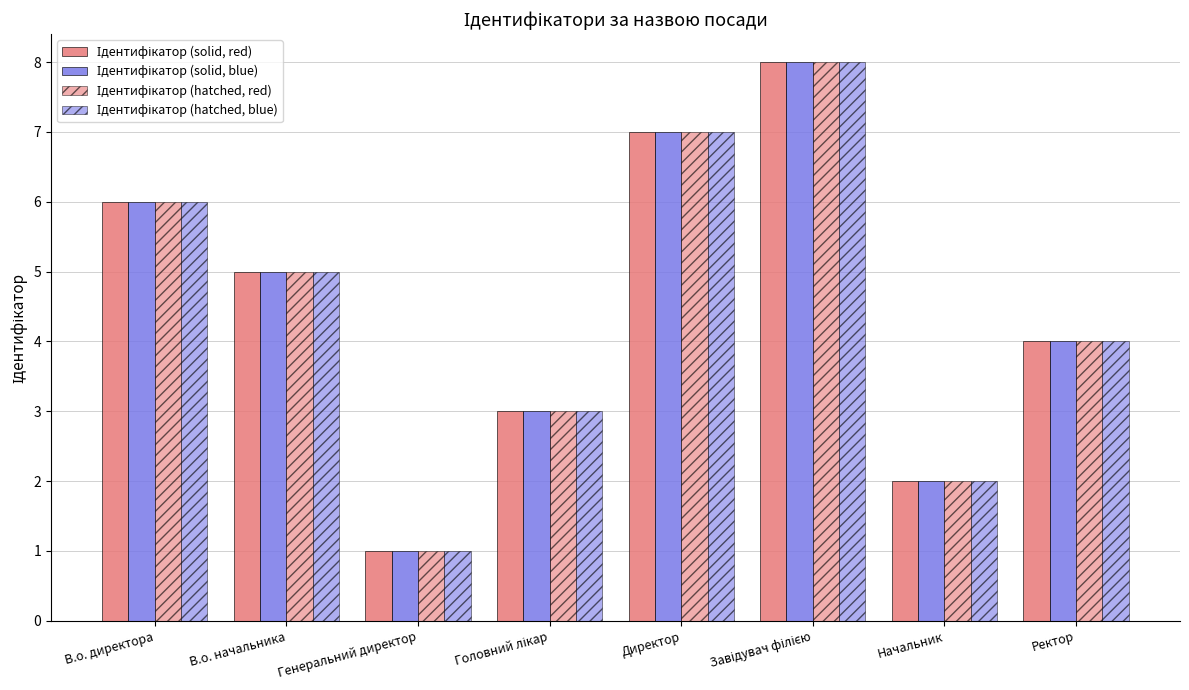

The value of Ідентифікатор (hatched, red) at Головний лікар is 3. True or false?

True